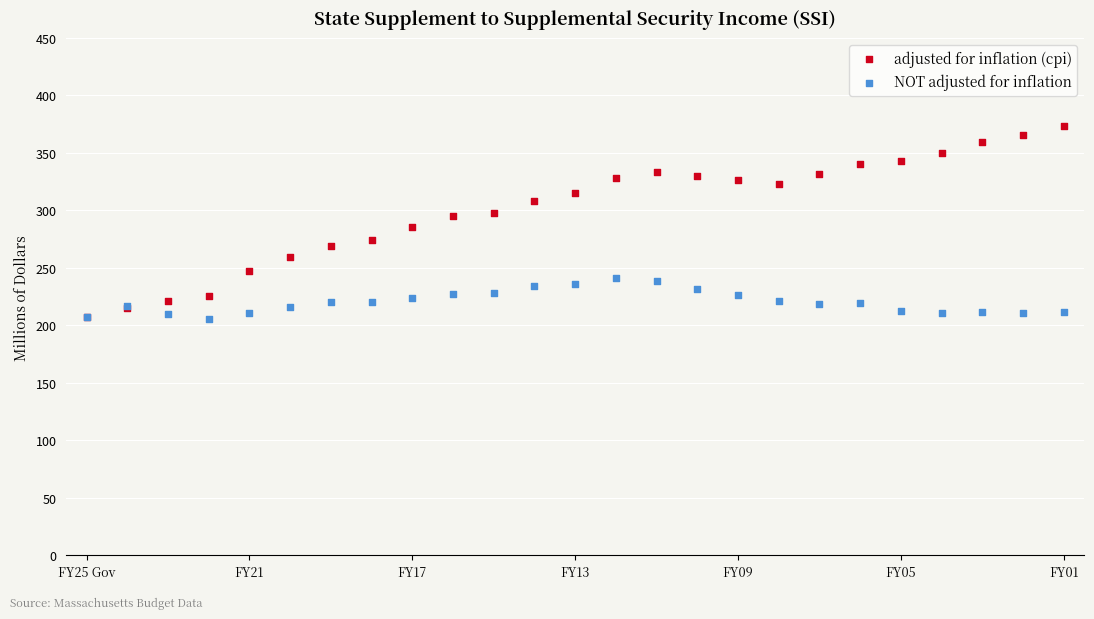

Which series has the largest Y range (max minus min)?

adjusted for inflation (cpi)